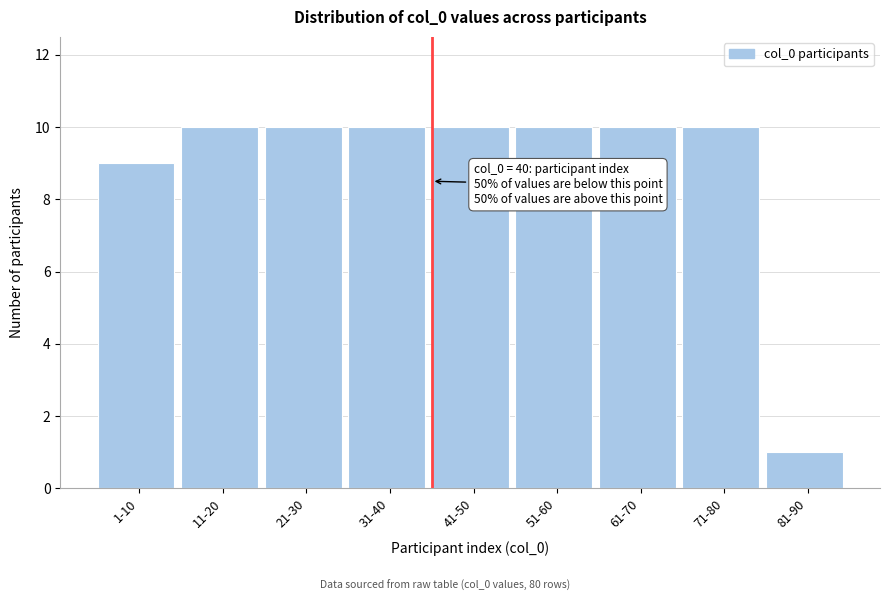

Reading left to right, transcribe all the data shown in this chart.

1-10=9	11-20=10	21-30=10	31-40=10	41-50=10	51-60=10	61-70=10	71-80=10	81-90=1